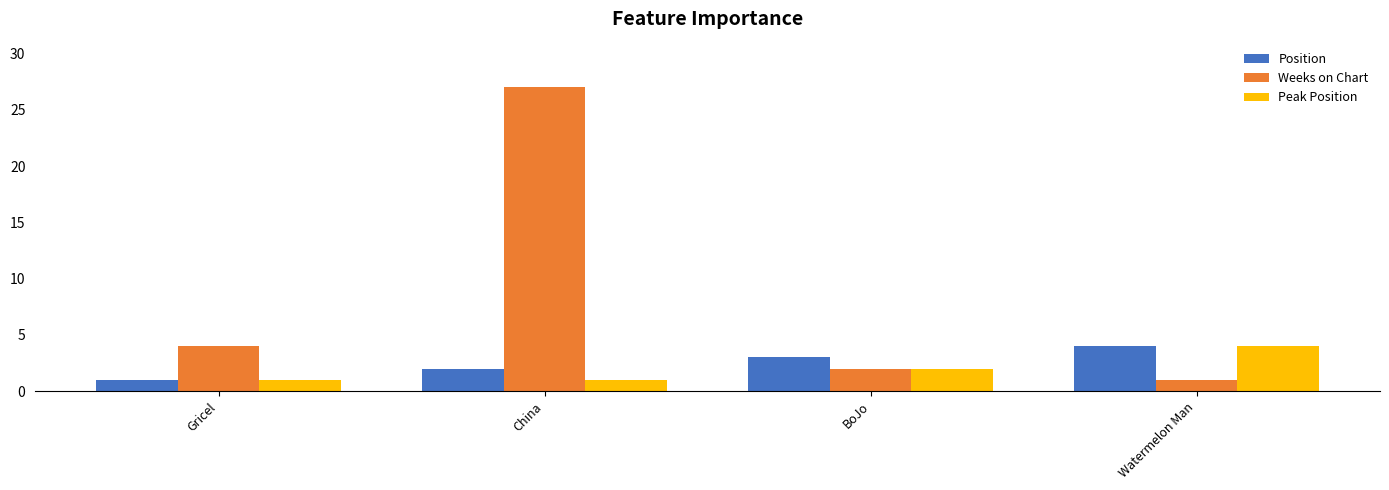

Rank the categories by Position value from highest to lowest.

Watermelon Man, BoJo, China, Gricel